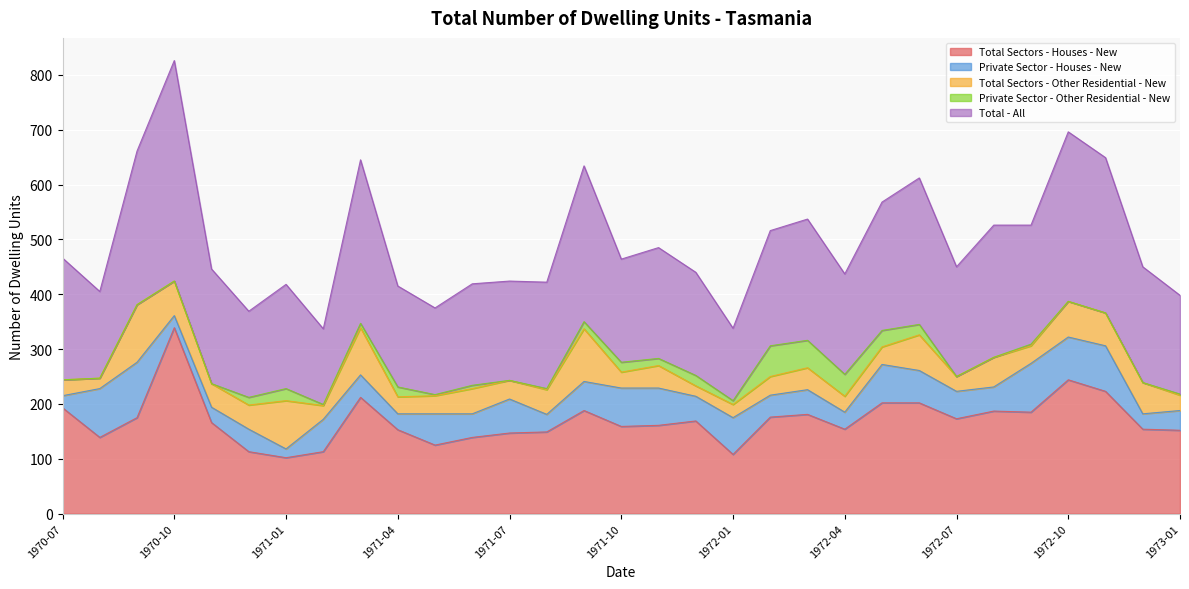

Rank the categories by Private Sector - Houses - New value from highest to lowest.

1970-09, 1970-08, 1972-09, 1972-11, 1972-10, 1971-10, 1972-05, 1971-11, 1972-01, 1971-07, 1971-02, 1972-06, 1971-05, 1971-09, 1972-07, 1971-12, 1972-03, 1972-08, 1971-06, 1970-12, 1971-03, 1972-02, 1973-01, 1971-08, 1972-04, 1971-04, 1970-11, 1972-12, 1970-07, 1970-10, 1971-01